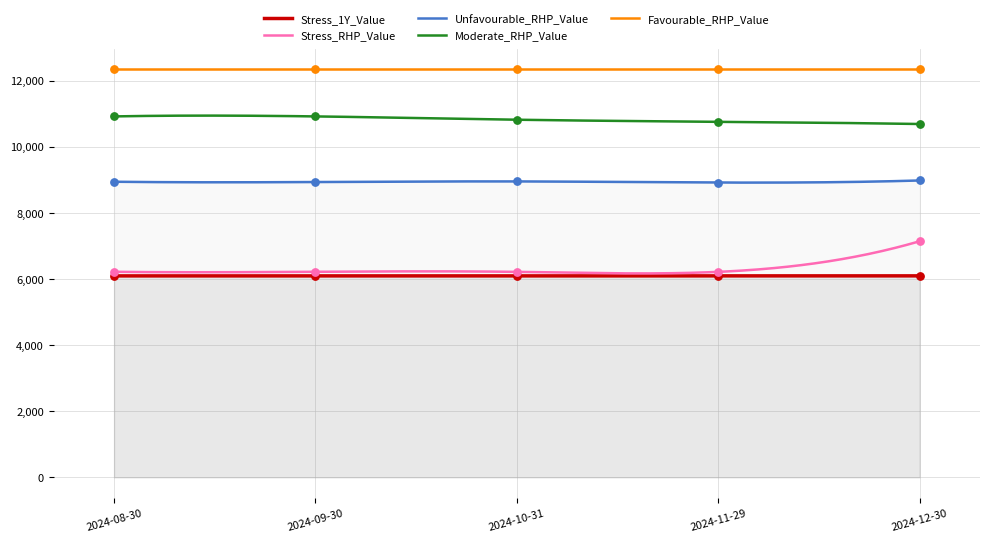

At which category is the sum across all series the highest?

2024-12-30